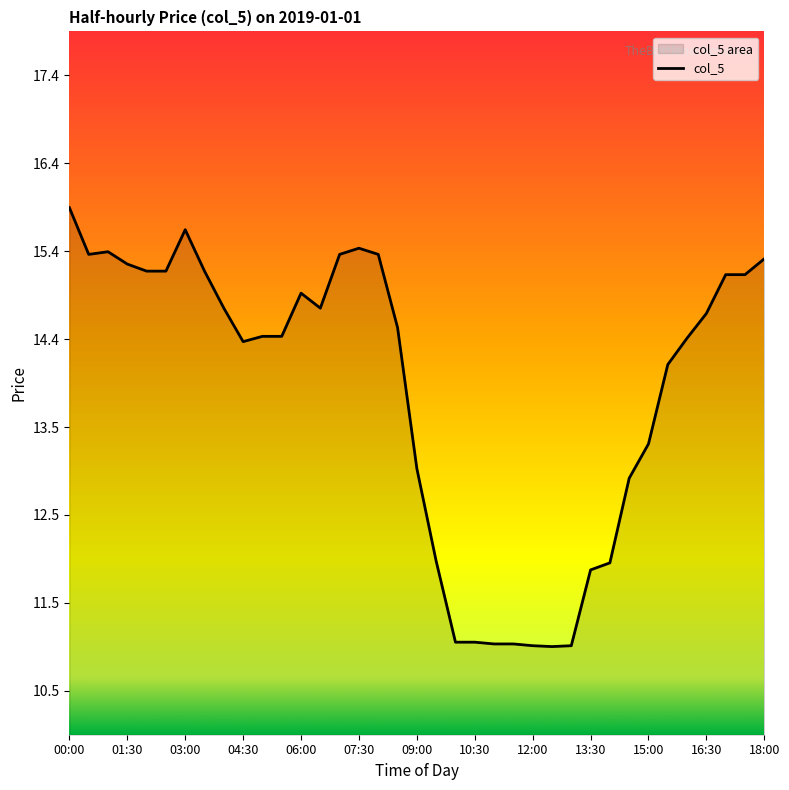

What is the difference between the maximum and minimum values?

5.0